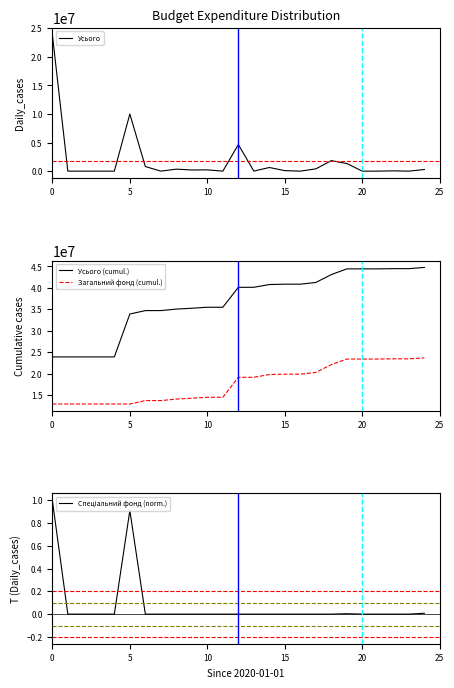

What is the total value across all series at 10?

36833264.0